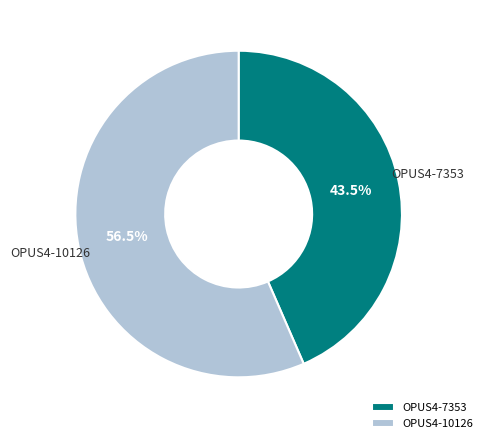

Rank the categories by value from lowest to highest.

OPUS4-7353, OPUS4-10126